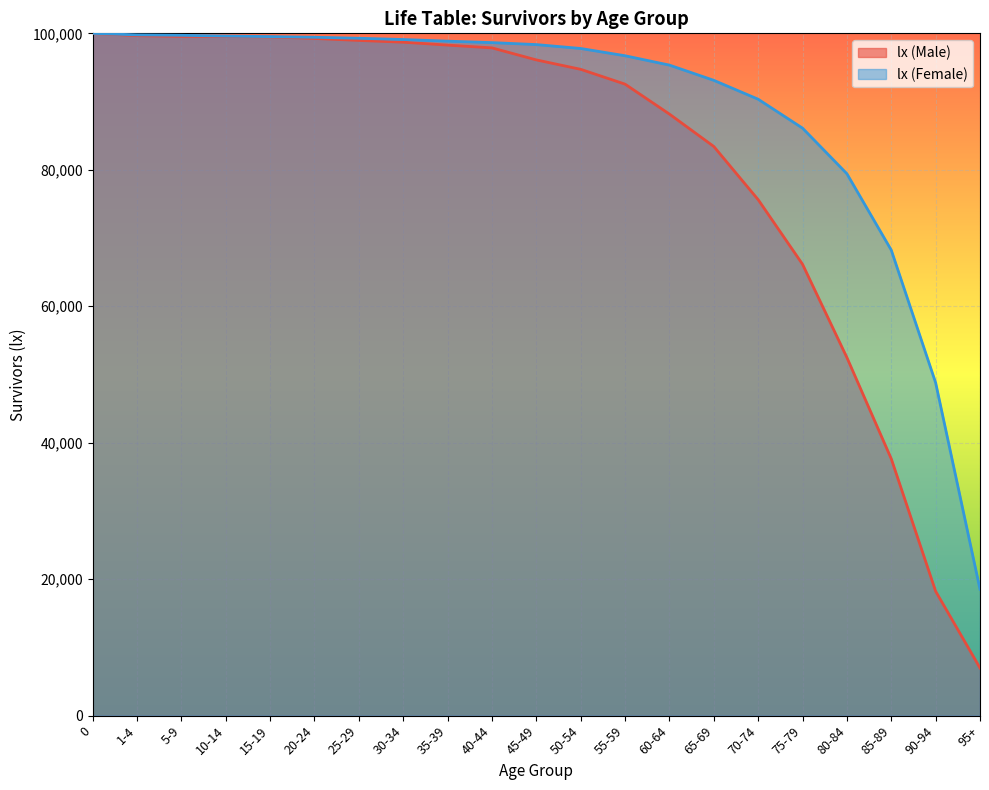

Rank the series at 55-59 from lowest to highest value.

lx (Male), lx (Female)